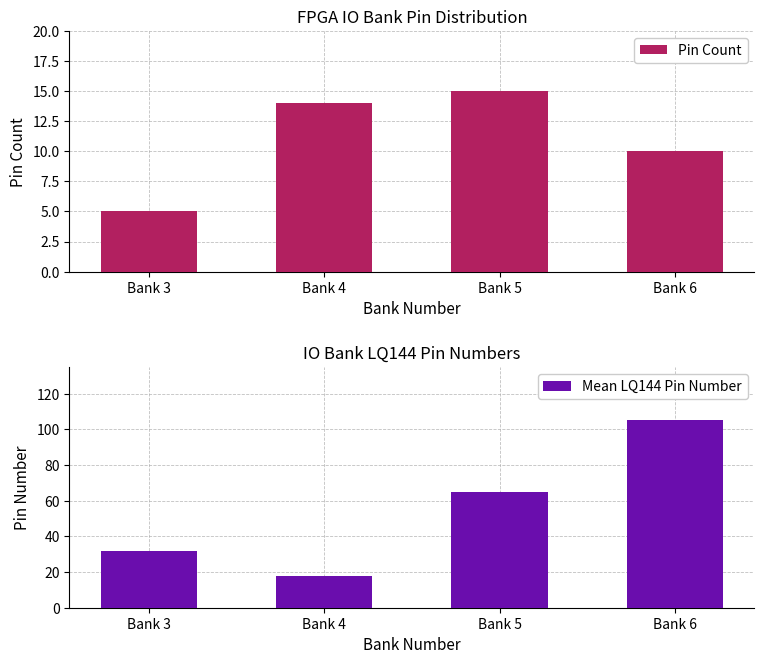

Is it true that Mean LQ144 Pin Number equals 29 at Bank 4?

False